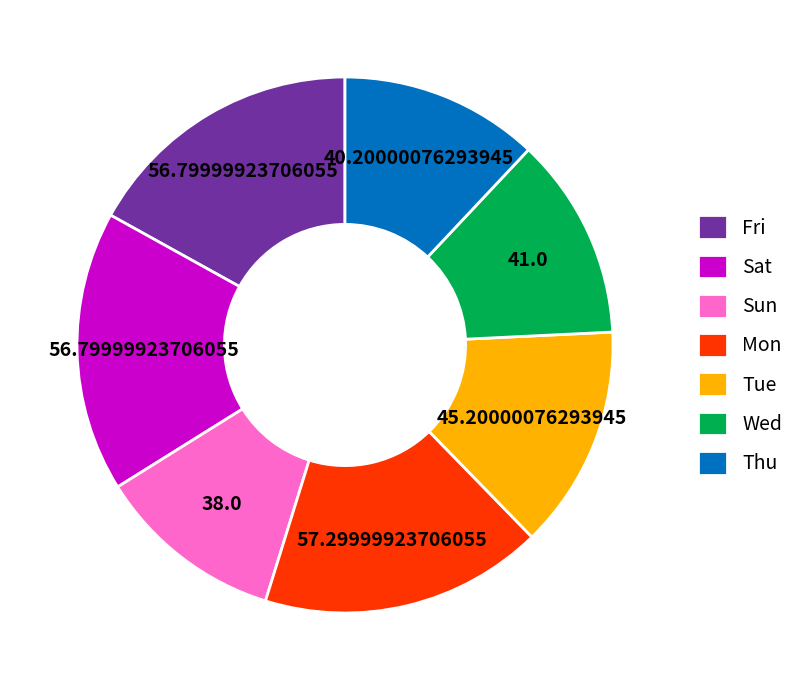

The Tue slice represents 9% of the pie. True or false?

False